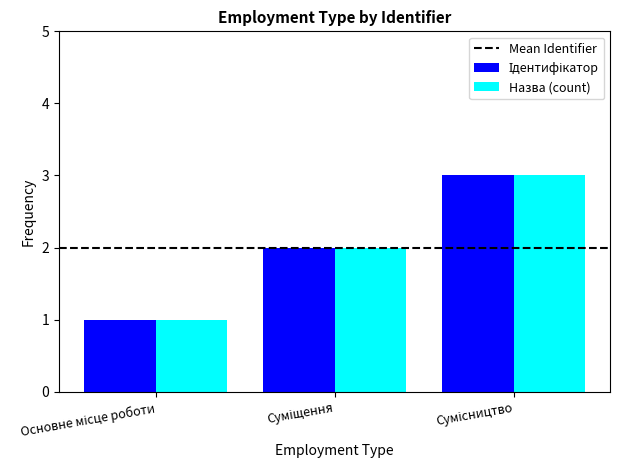

What is the sum of all Назва (count) values?

6